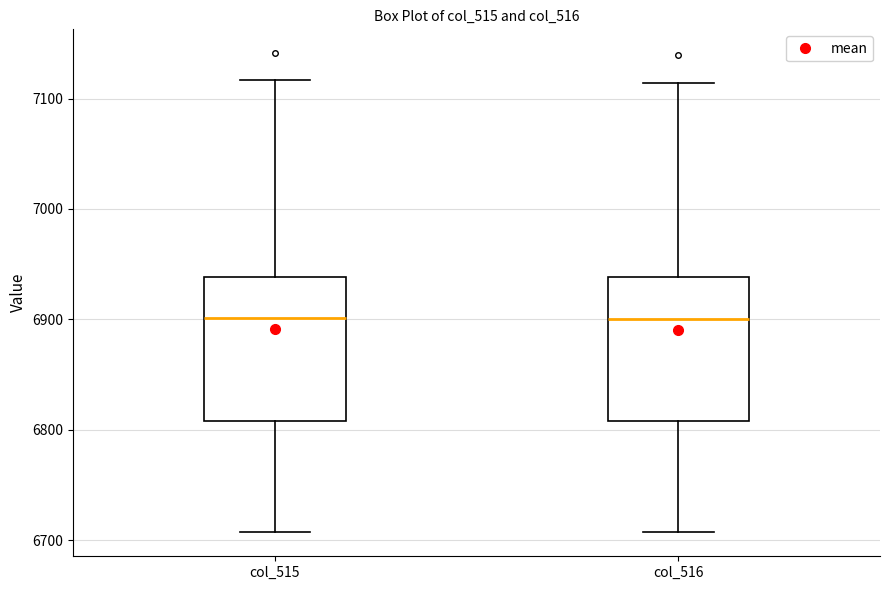

Where does the upper whisker of the box for col_515 end on the y-axis? The values are not printed on the chart, so give them approximately, as read against the axis.

7120